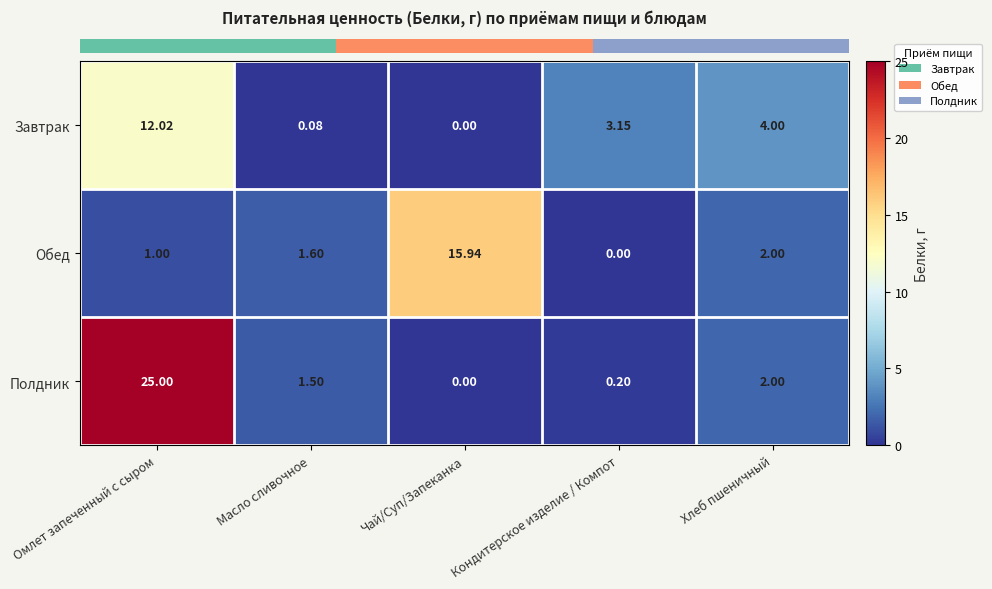

Rank the categories by Полдник value from highest to lowest.

Омлет запеченный с сыром, Хлеб пшеничный, Масло сливочное, Кондитерское изделие / Компот, Чай/Суп/Запеканка